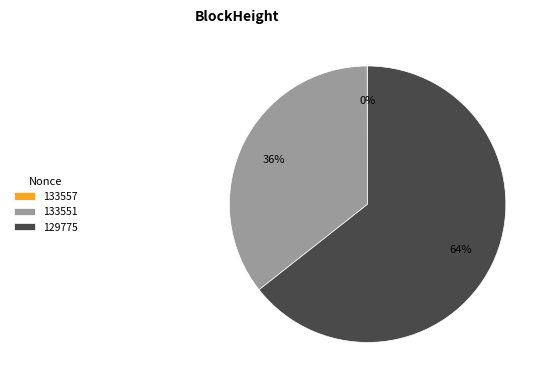

To the nearest percent, what portion does 133551 represent?

36%